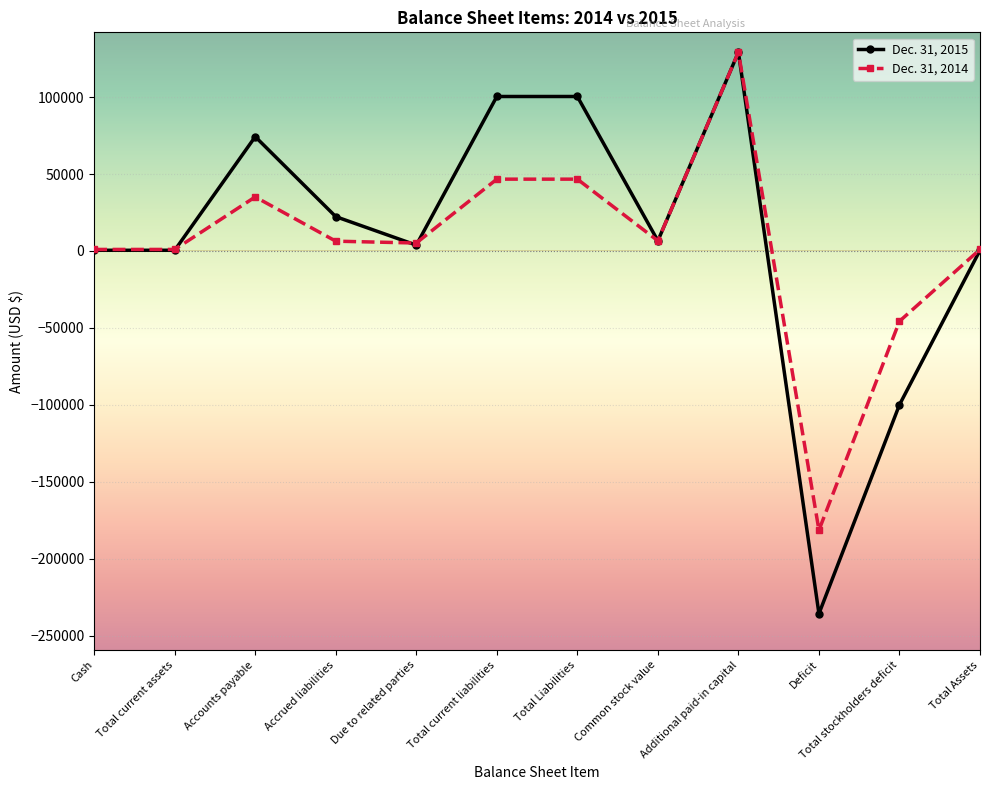

Which series has the largest range (max minus min)?

Dec. 31, 2015